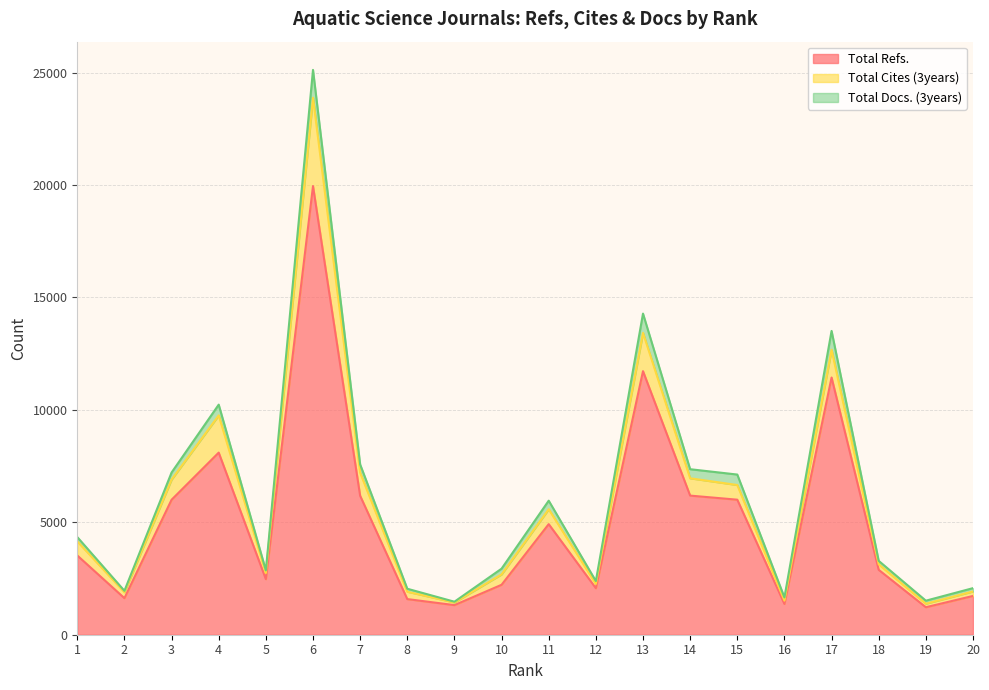

Reading left to right, transcribe all the data shown in this chart.

Total Refs.: 3525	1626	6003	8100	2471	19956	6181	1585	1317	2221	4919	2070	11723	6188	6006	1369	11440	2886	1223	1725
Total Cites (3years): 628	265	895	1656	275	3927	1023	328	118	462	662	191	1702	770	653	146	1233	246	158	199
Total Docs. (3years): 190	62	316	478	115	1239	371	132	33	255	381	126	858	404	465	144	840	153	133	148